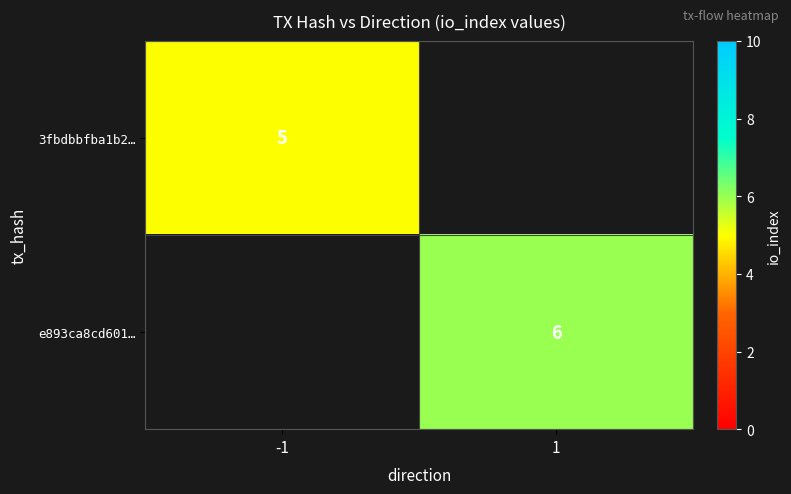

What is the minimum value shown in the chart?

5.0